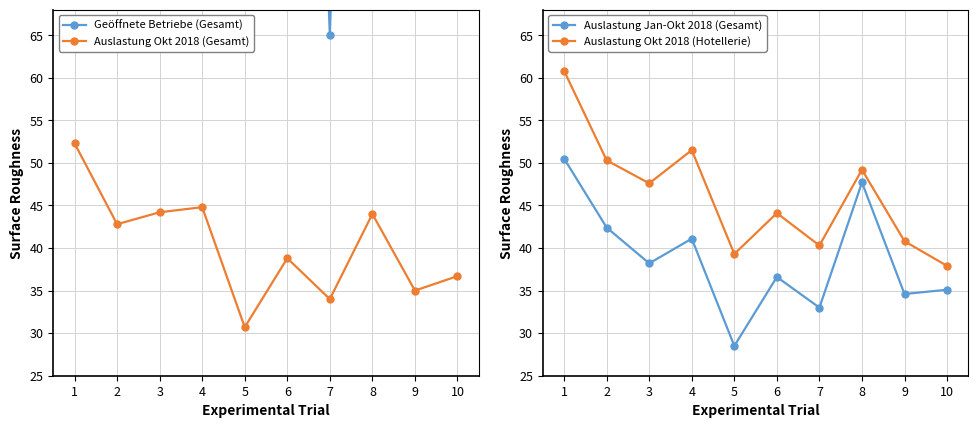

True or false: Auslastung Okt 2018 (Hotellerie) and Geöffnete Betriebe (Gesamt) cross at least once.

False